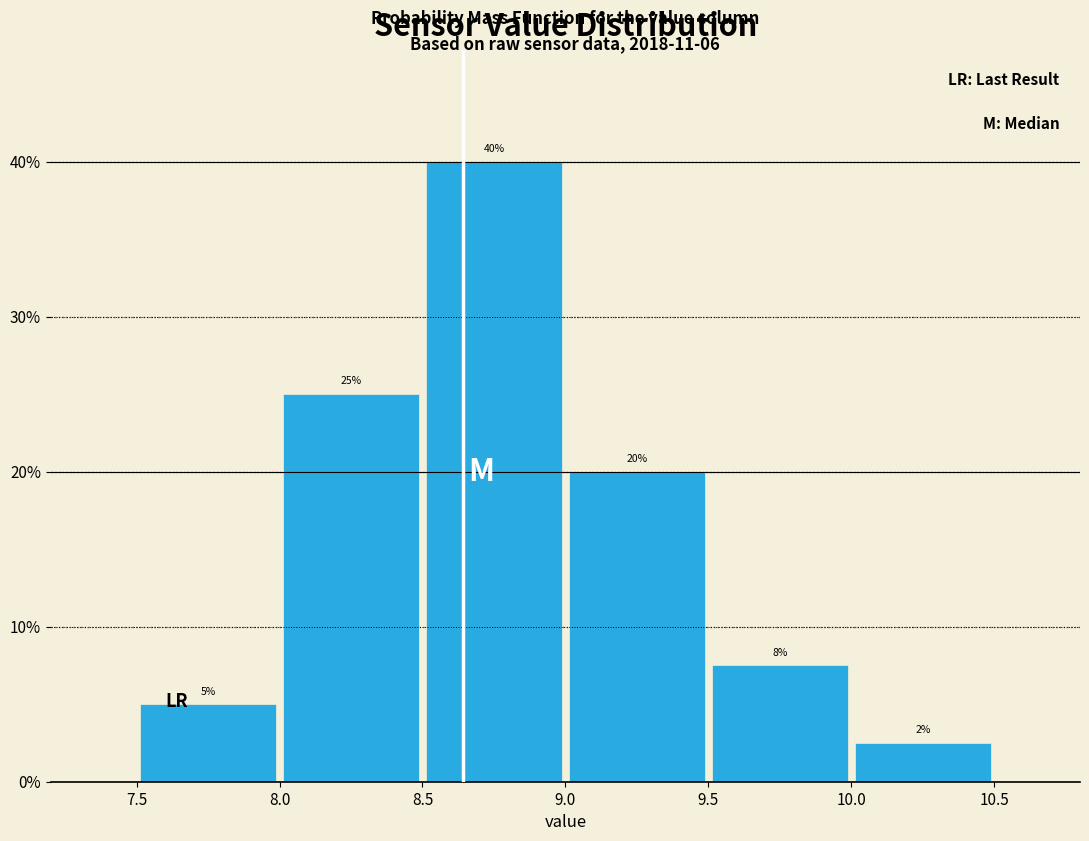

Over which range of the x-axis is the bar tallest?

8.5 to 9.0